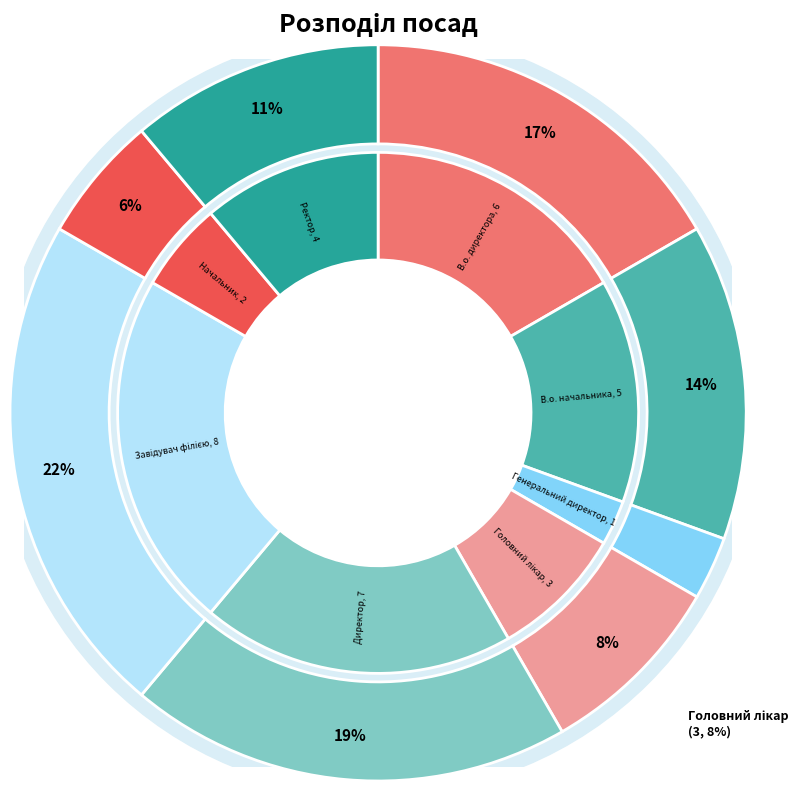

The Головний лікар slice represents 15% of the pie. True or false?

False